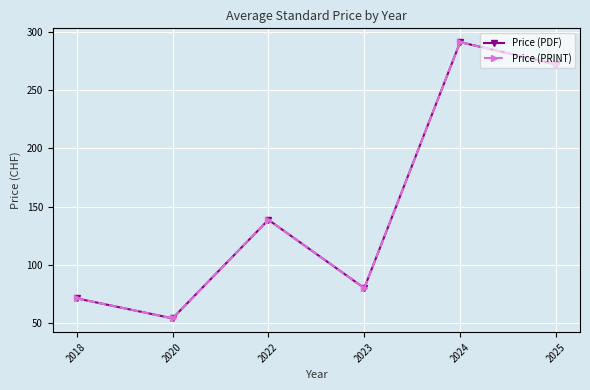

Is this an area chart (filled region under the line)?

No